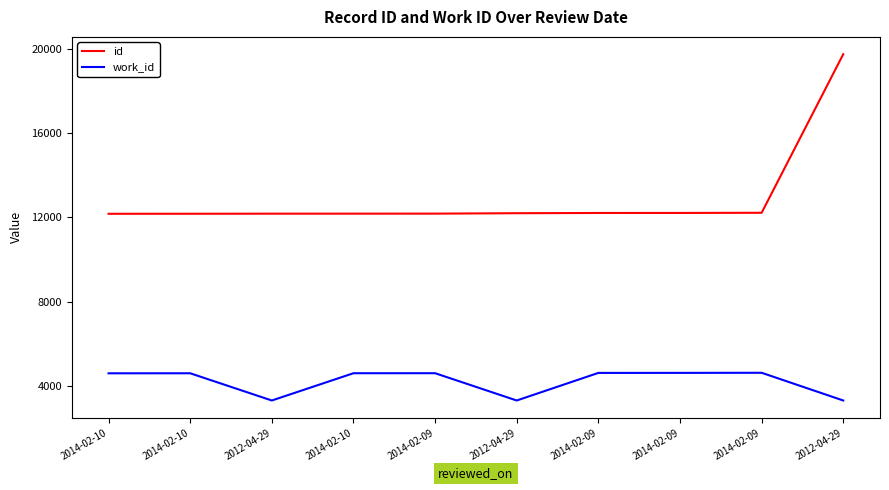

List the labels in order of work_id value, largest first.

2014-02-09, 2014-02-09, 2014-02-09, 2014-02-09, 2014-02-10, 2014-02-10, 2014-02-10, 2012-04-29, 2012-04-29, 2012-04-29